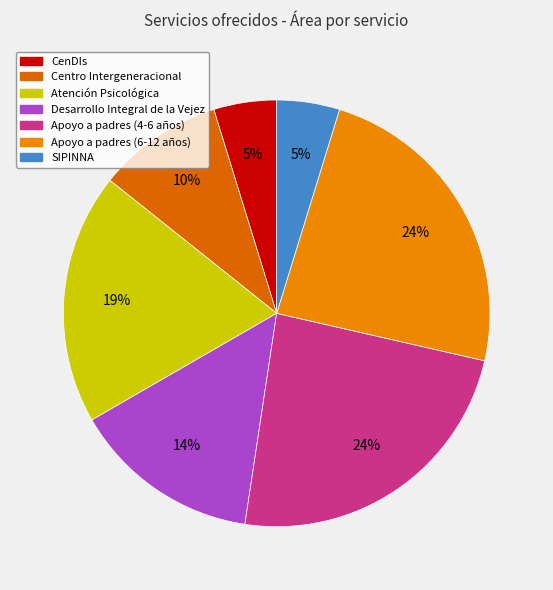

How many slices are in this pie chart?

7